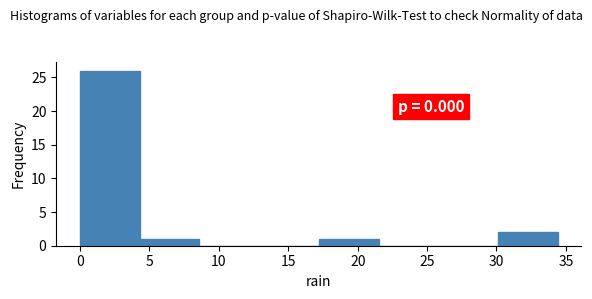

Which range on the x-axis has the tallest bar?

0.0 to 4.3